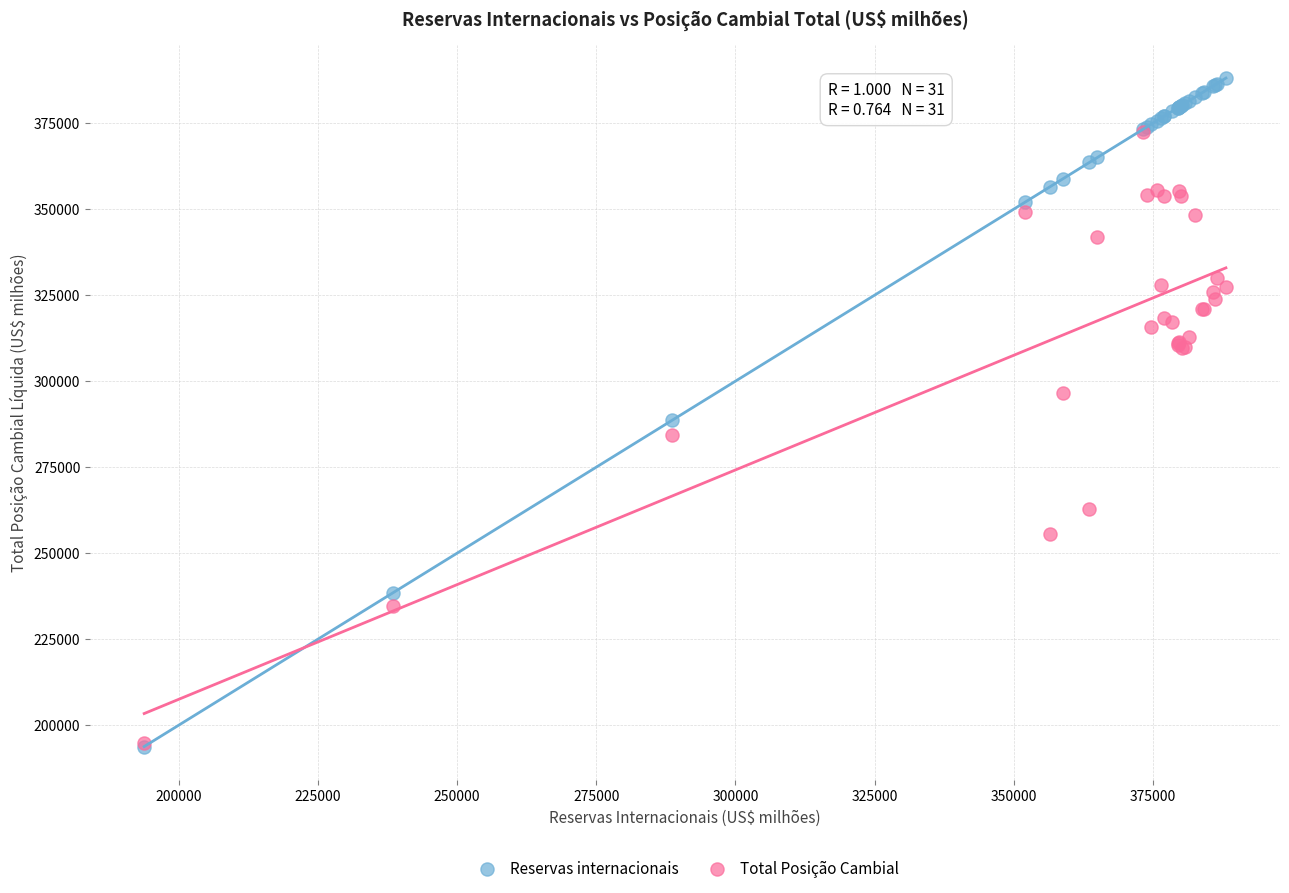

In the Reservas internacionais series, what Y value is closest to 290937?

288574.6